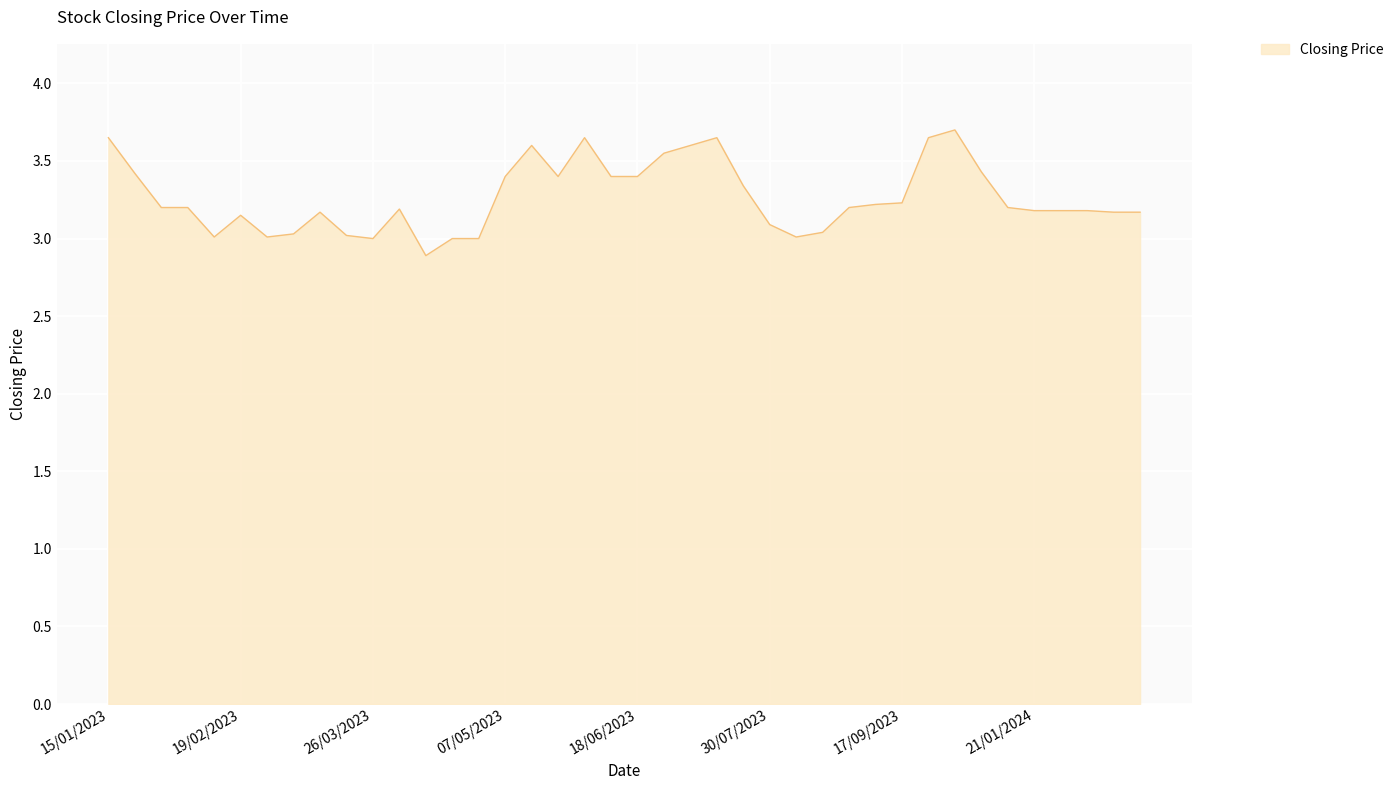

What is the maximum value shown in the chart?

3.7